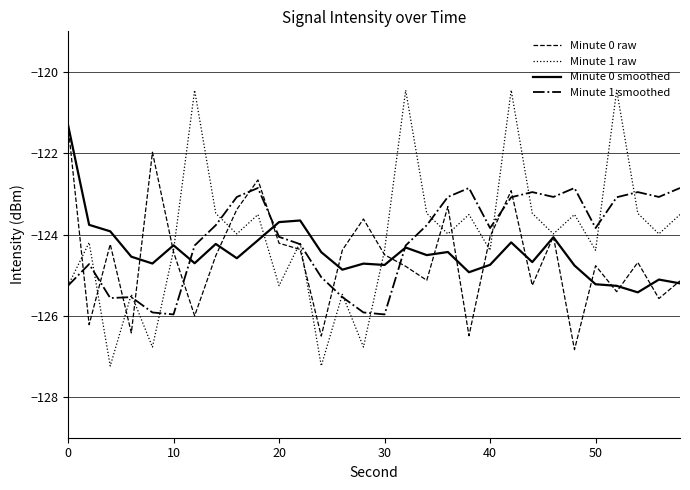

What is the sum of all Minute 1 raw values?

-3721.1